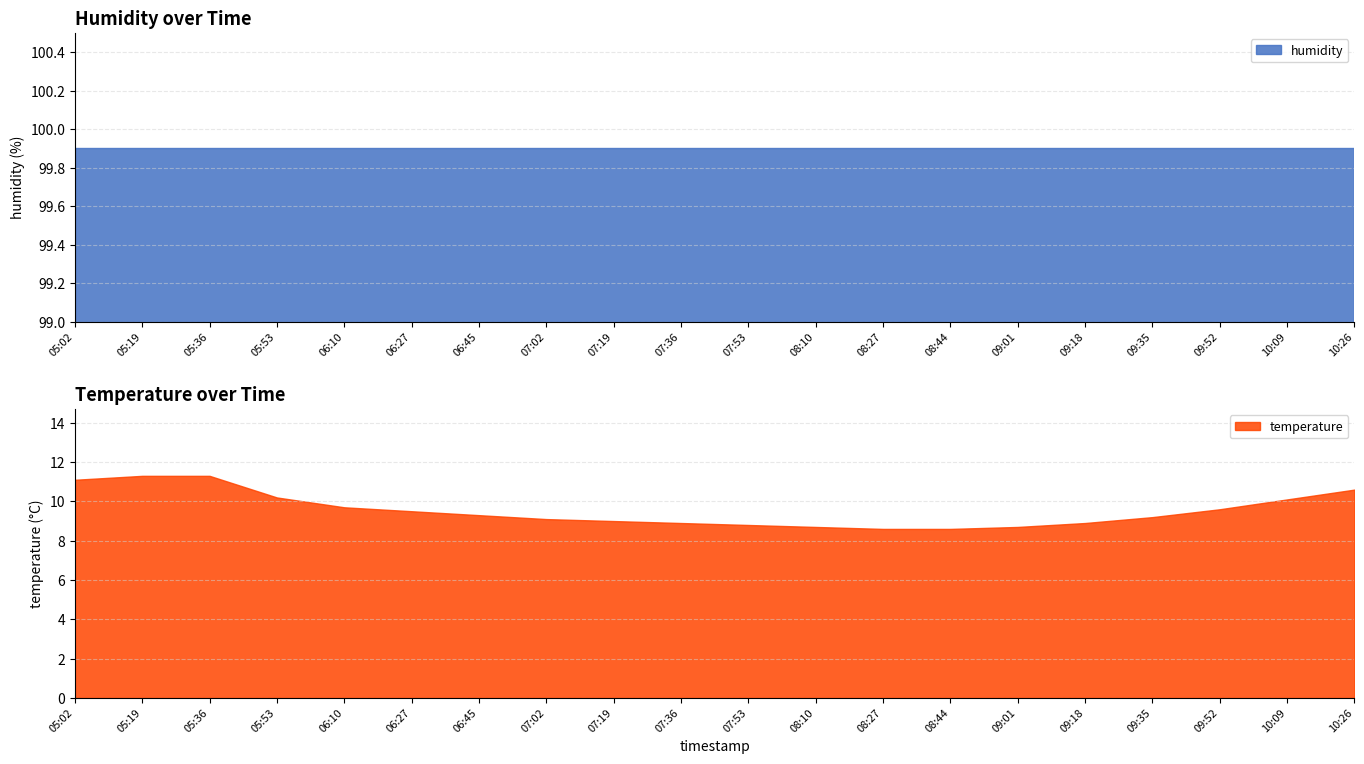

Reading left to right, what are all the values shown in this chart?

temperature: 11.1	11.3	11.3	10.2	9.7	9.5	9.3	9.1	9.0	8.9	8.8	8.7	8.6	8.6	8.7	8.9	9.2	9.6	10.1	10.6
humidity: 99.9	99.9	99.9	99.9	99.9	99.9	99.9	99.9	99.9	99.9	99.9	99.9	99.9	99.9	99.9	99.9	99.9	99.9	99.9	99.9